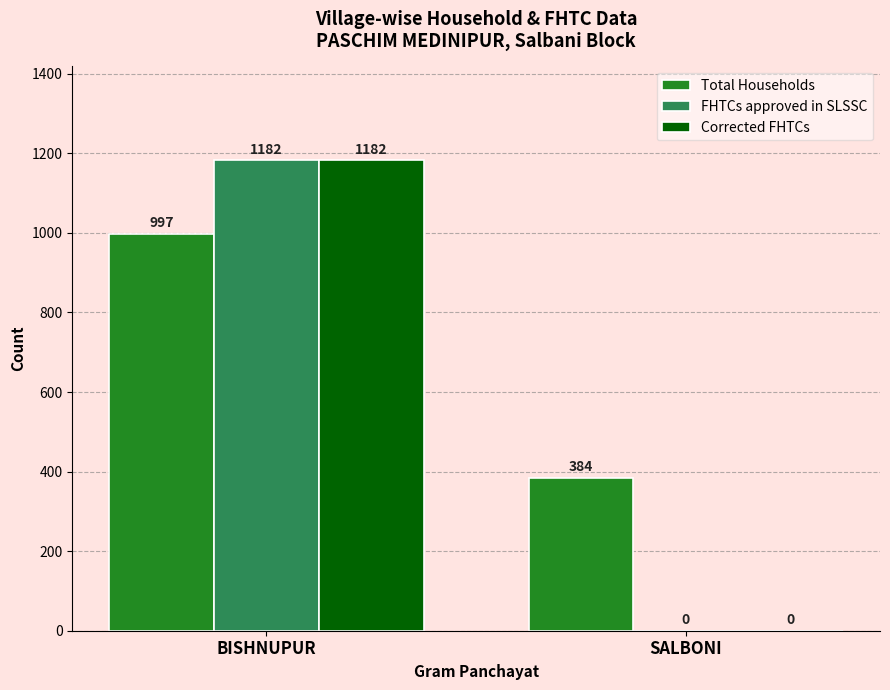

What is the sum of all Corrected FHTCs values?

1182